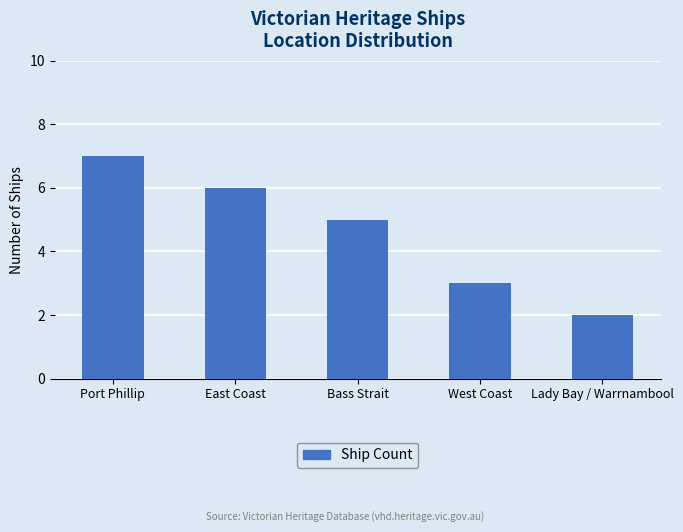

At which label does the data first exceed 5?

Port Phillip